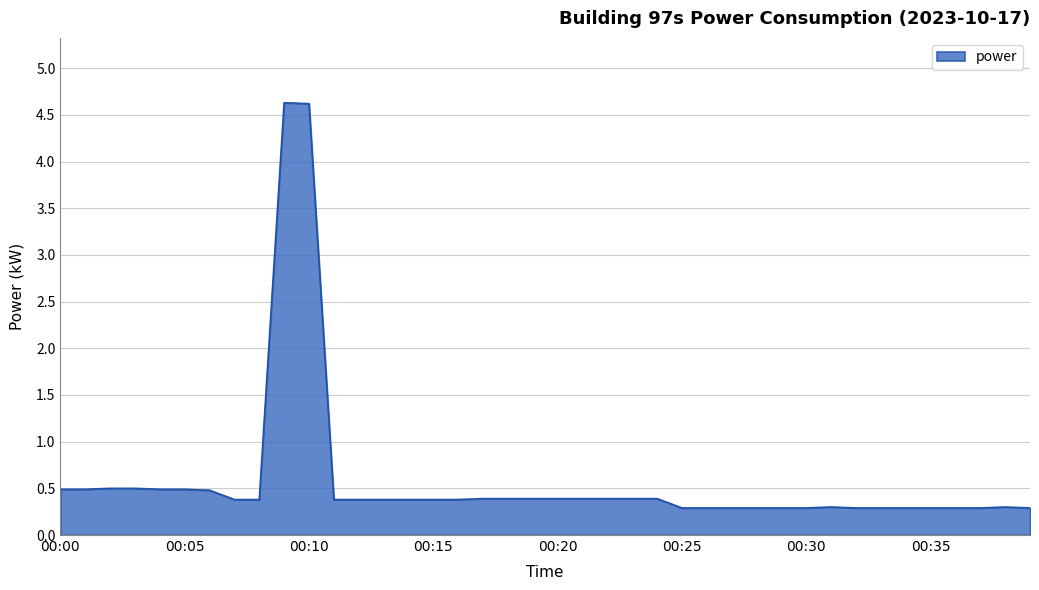

What is the greatest value displayed?

4.6